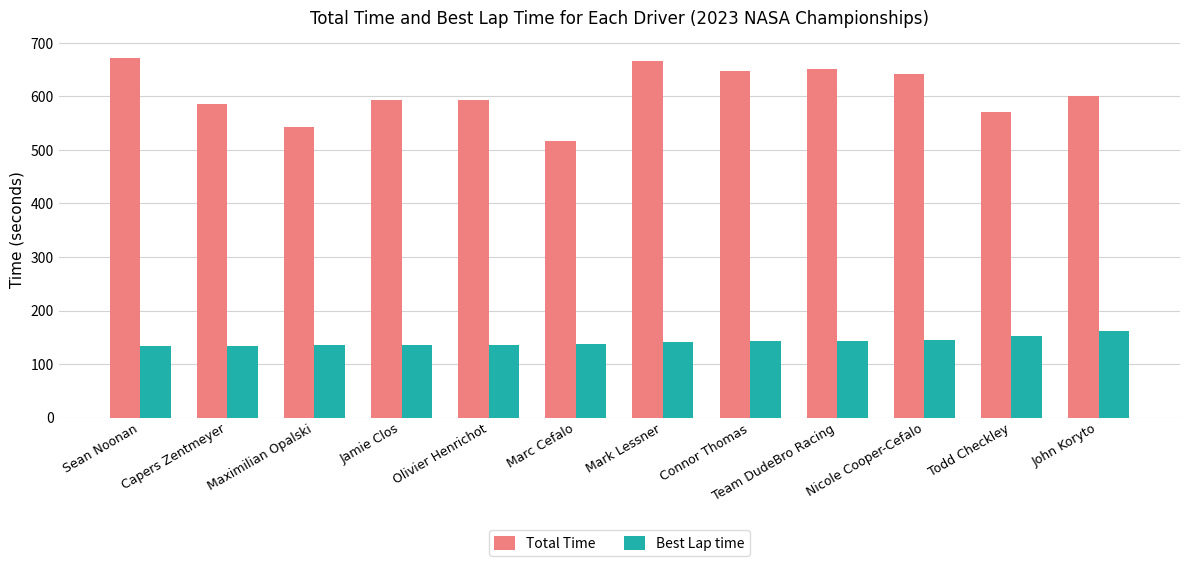

What is the minimum value for Best Lap time?

134.1